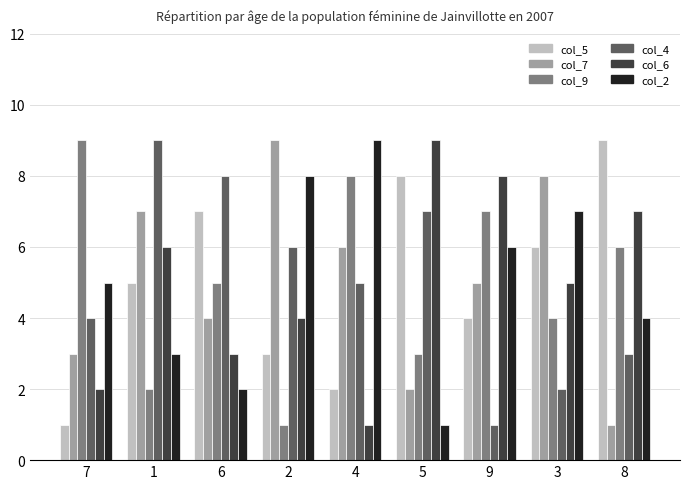

Does the chart contain stacked bars?

No